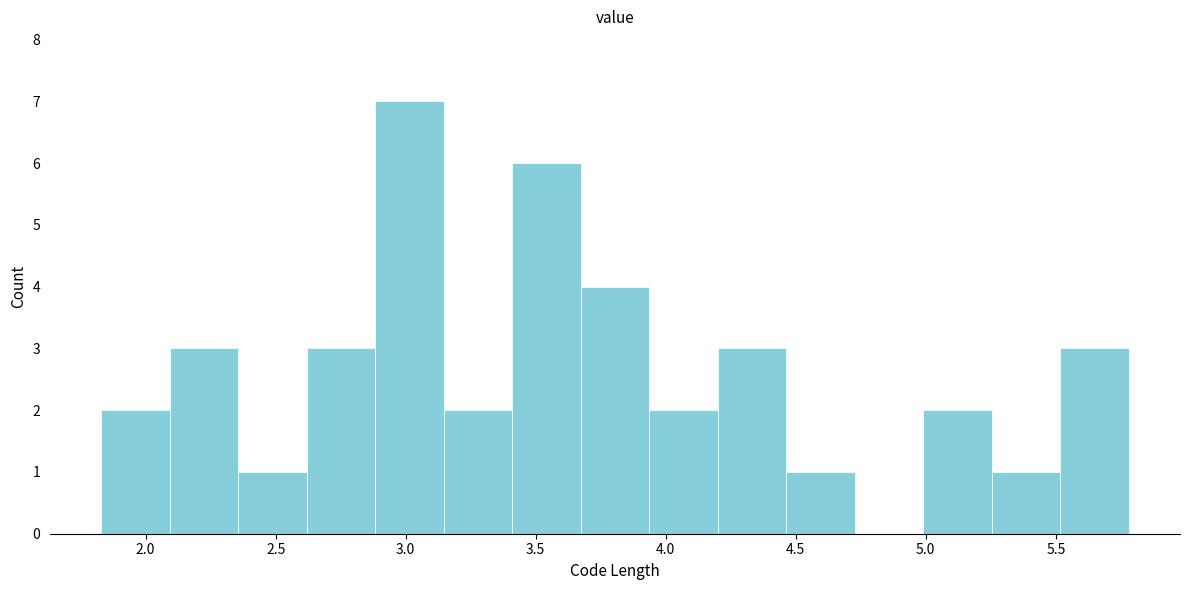

Reading left to right, transcribe this chart: for each bar, give the range it covers on the x-axis and its height. Neither the bar edges nor the heights are printed on the chart, so give them approximately, as read against the axes.

1.85 to 2.10: 2
2.10 to 2.35: 3
2.35 to 2.60: 1
2.60 to 2.90: 3
2.90 to 3.15: 7
3.15 to 3.40: 2
3.40 to 3.65: 6
3.65 to 3.95: 4
3.95 to 4.20: 2
4.20 to 4.45: 3
4.45 to 4.75: 1
4.75 to 5.00: 0
5.00 to 5.25: 2
5.25 to 5.50: 1
5.50 to 5.80: 3